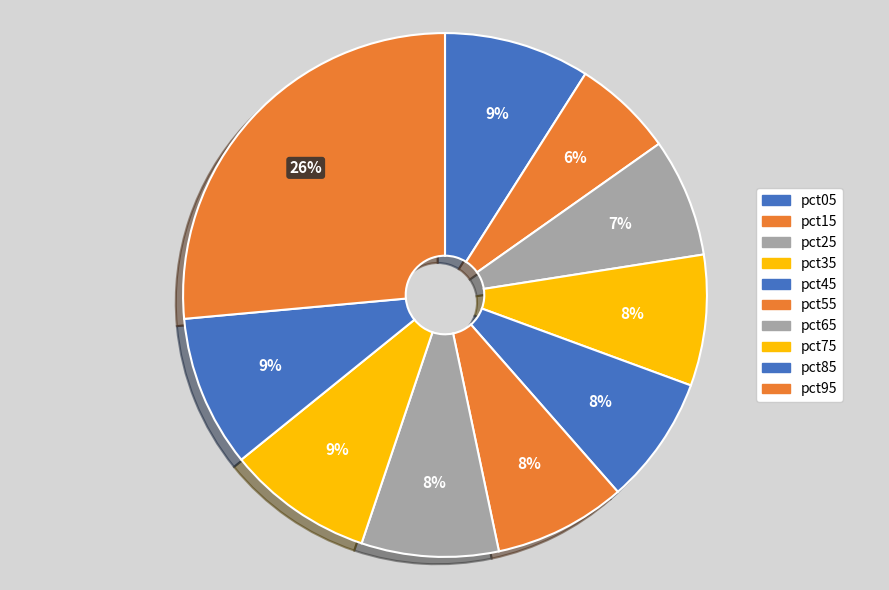

The pct65 slice represents 21% of the pie. True or false?

False